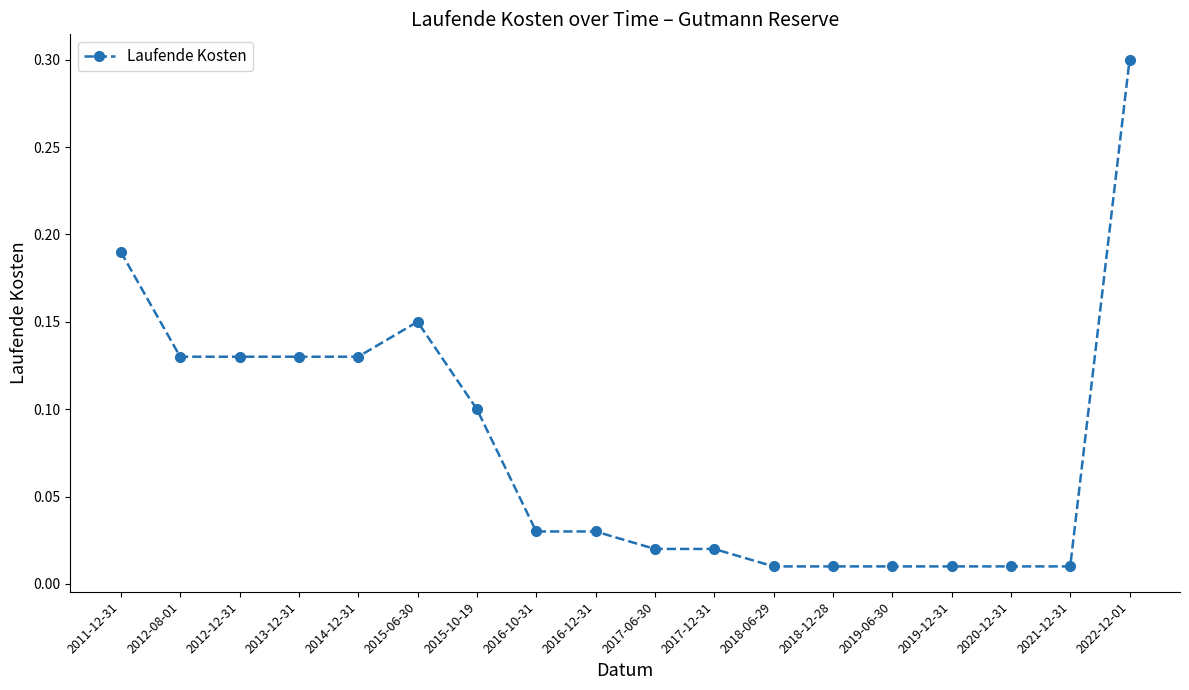

What is the sum of all values?

1.4